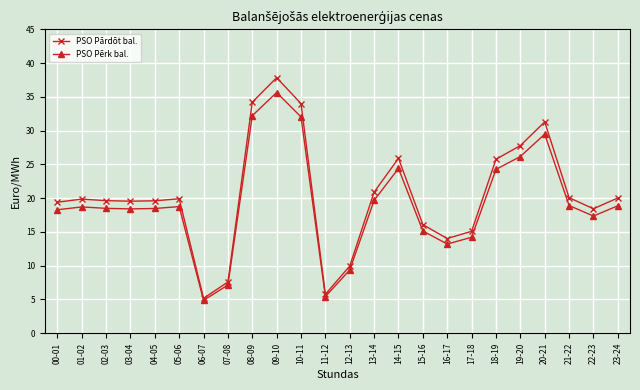

What is the difference between the second highest and second lowest values in the PSO Pērk bal. series?

26.8